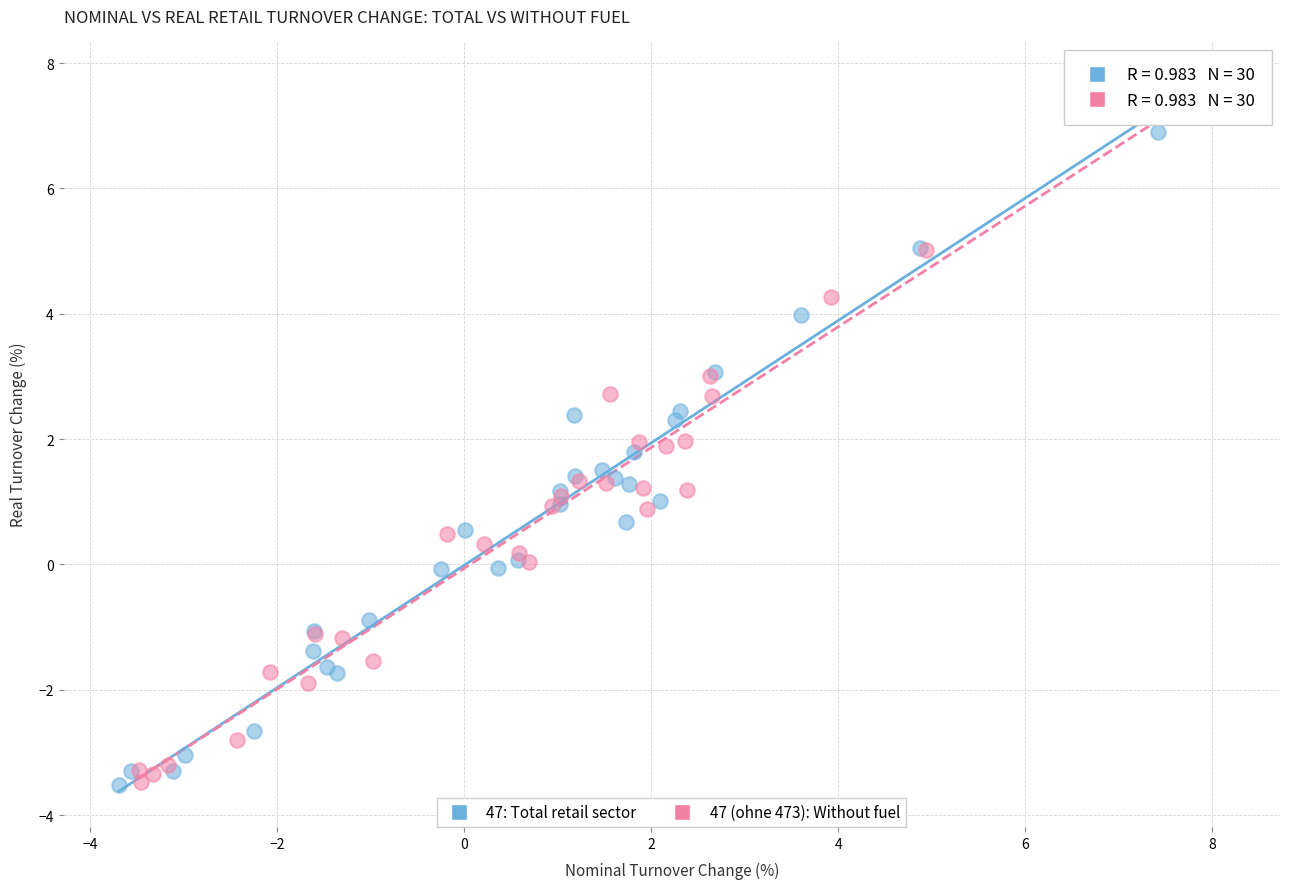

Which series contains the highest Y value?

47 (ohne 473): Without fuel